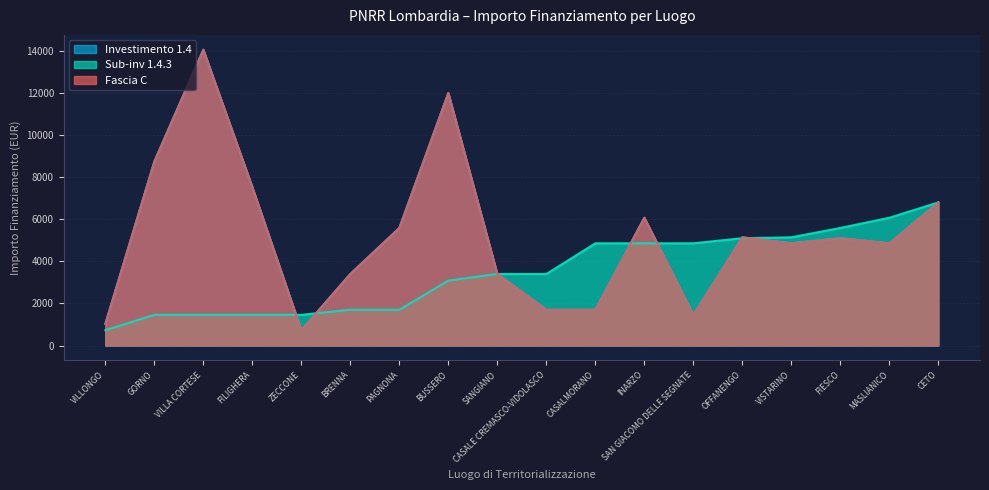

Where is the first local minimum for Fascia C?

ZECCONE